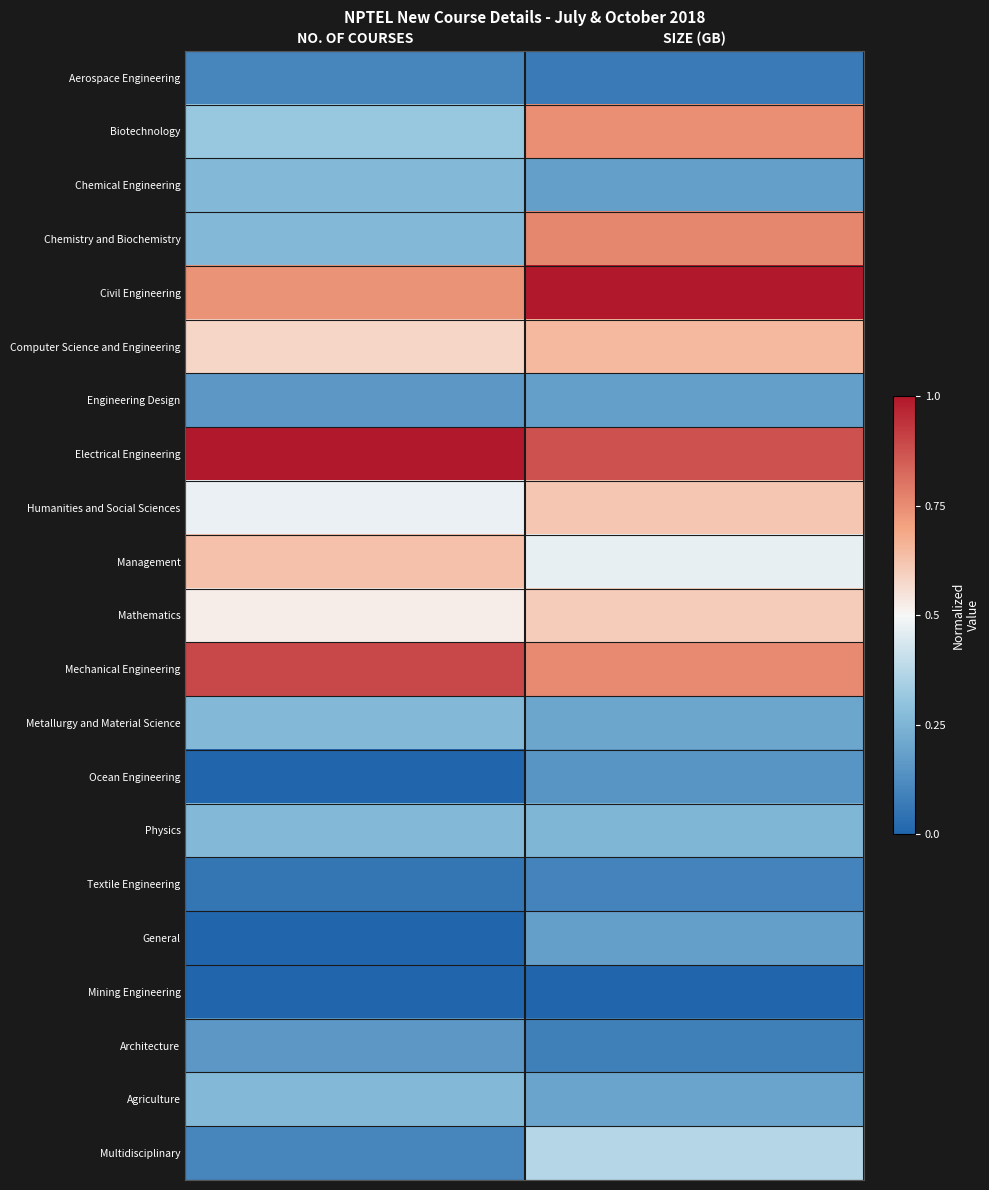

What is the difference between the highest and lowest values at NO. OF COURSES?

1.0